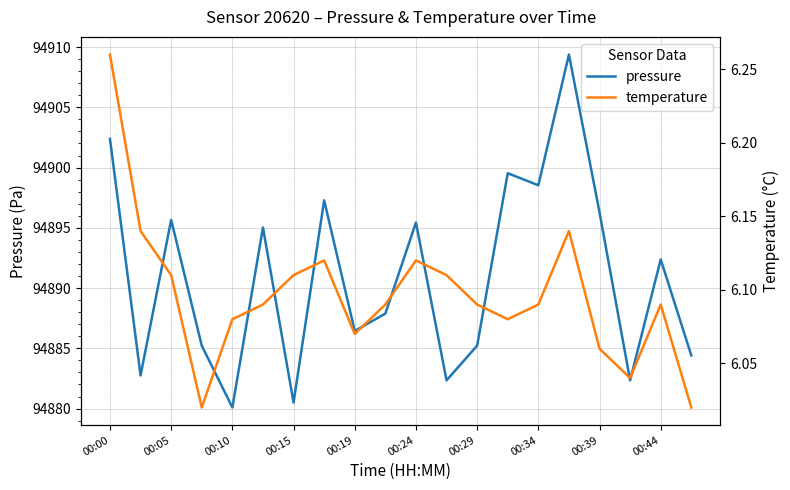

What is the difference between the second highest and minimum values in the pressure series?

22.3